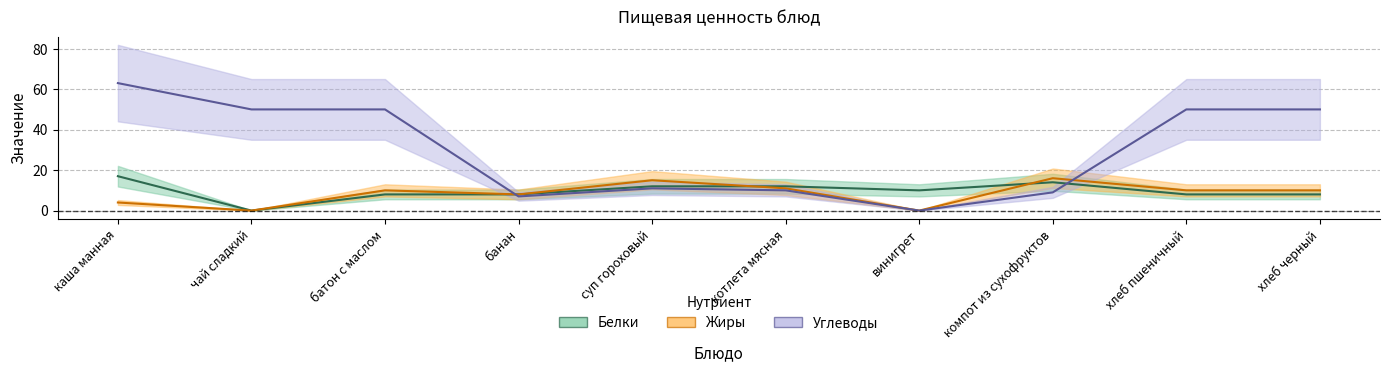

Reading right to left, extract all data points from this chart.

Белки: 8	8	14	10	12	12	8	8	0	17
Жиры: 10	10	16	0	11	15	8	10	0	4
Углеводы: 50	50	9	0	10	11	7	50	50	63